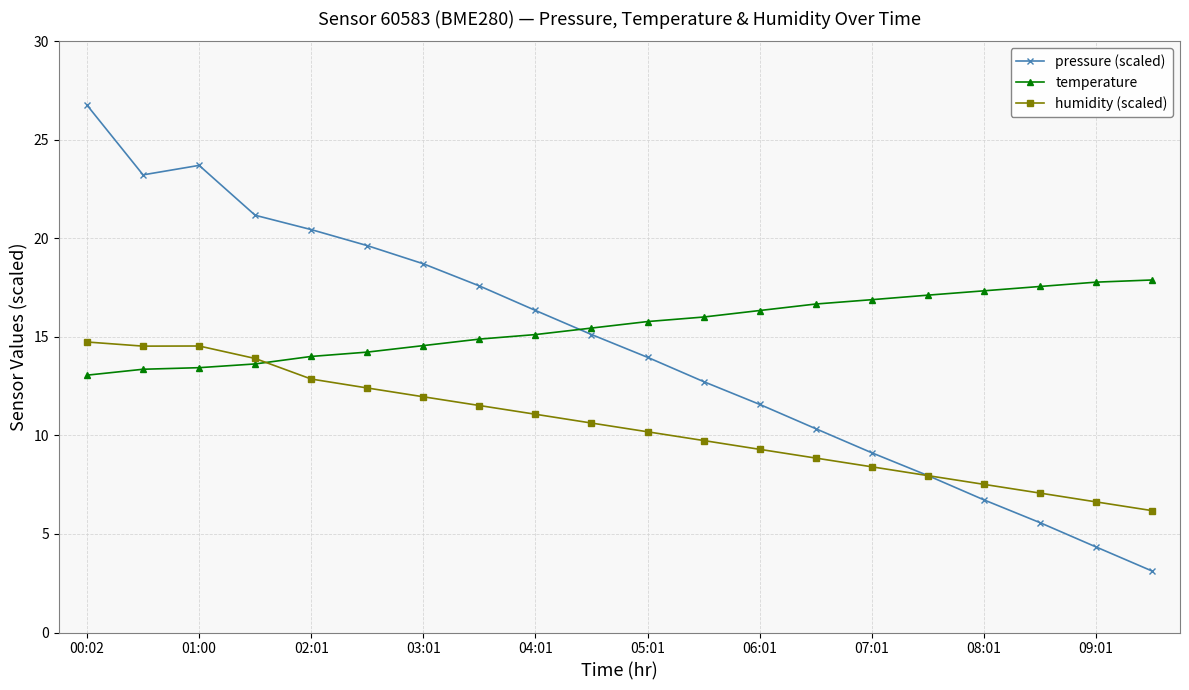

What is the highest value of the temperature series?

17.9